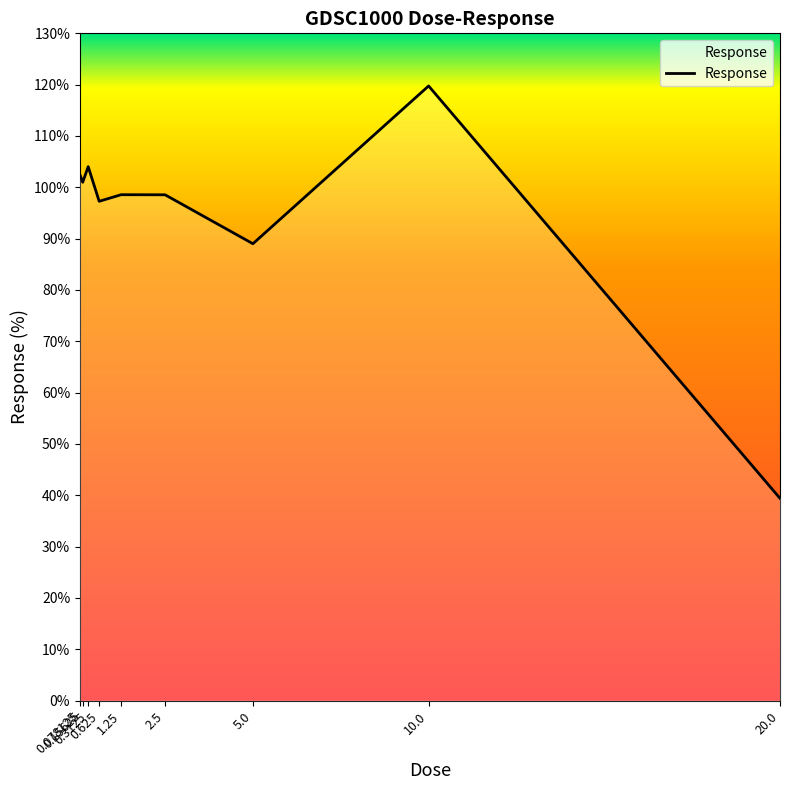

What is the change in value from 0.15625 to 1.25?

-2.4